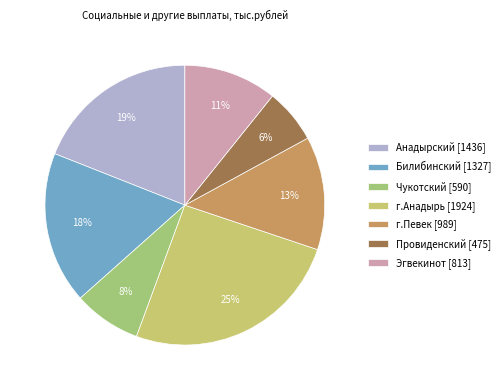

Do Провиденский and Анадырский together represent more than half of the pie?

No